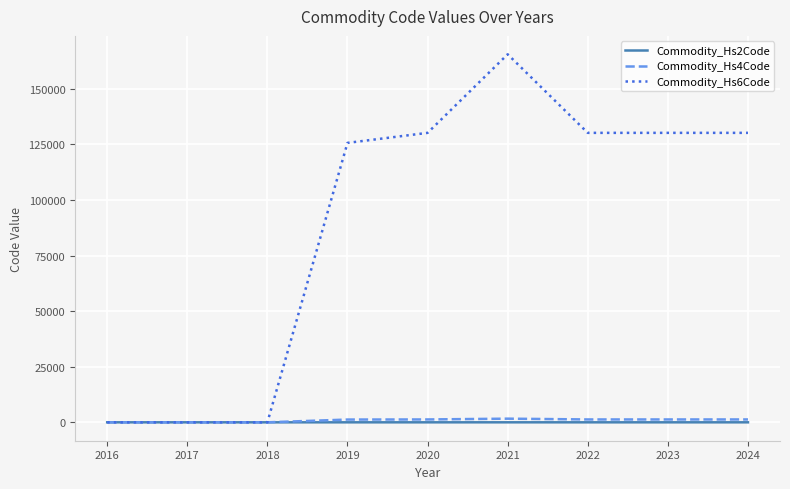

What is the greatest value displayed?

165559.0